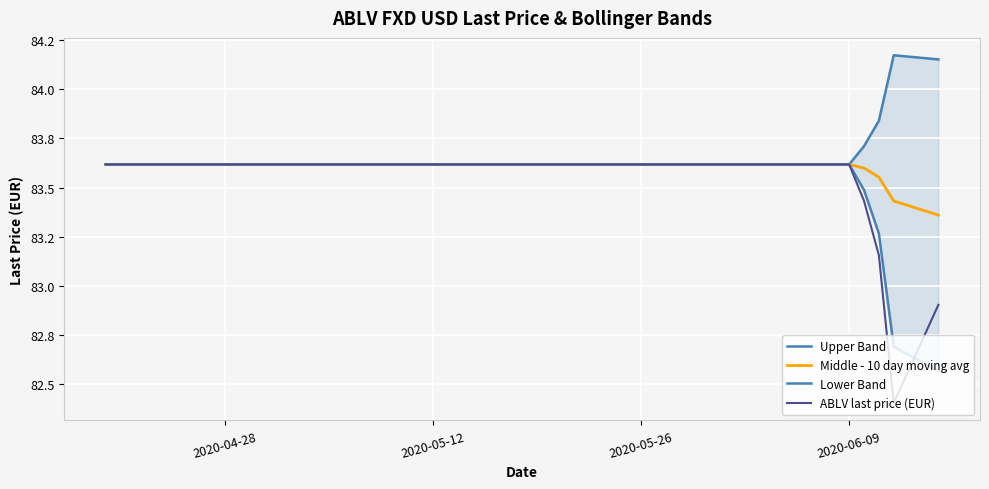

At which category is the sum across all series the highest?

2020-04-28